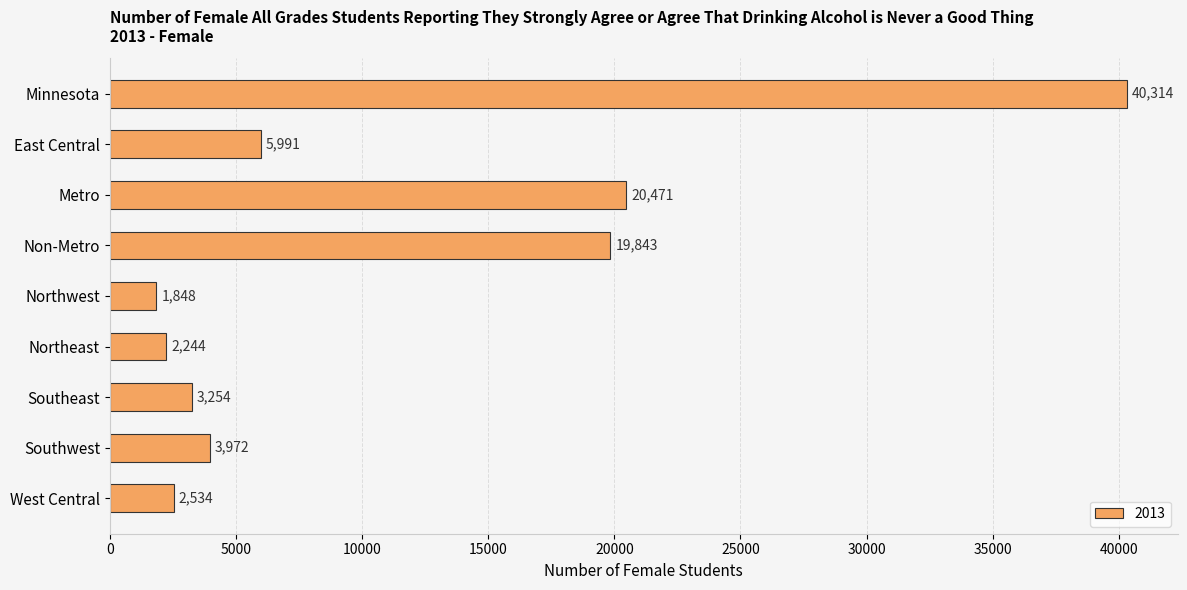

Reading top to bottom, extract all data points from this chart.

Minnesota=40314	East Central=5991	Metro=20471	Non-Metro=19843	Northwest=1848	Northeast=2244	Southeast=3254	Southwest=3972	West Central=2534